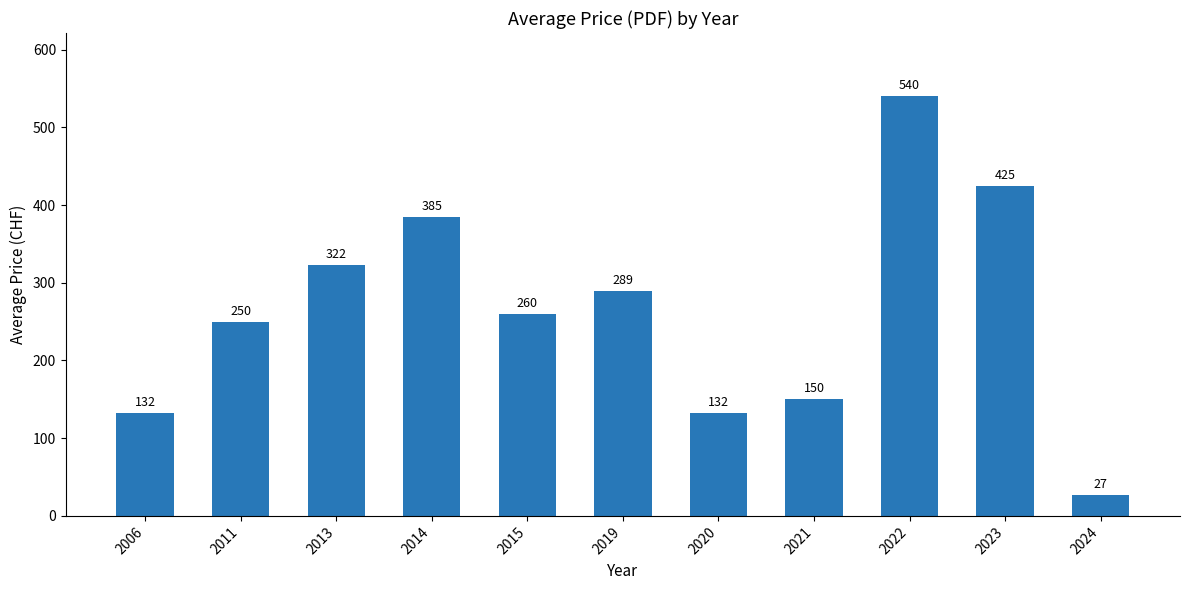

What is the average value?

264.8